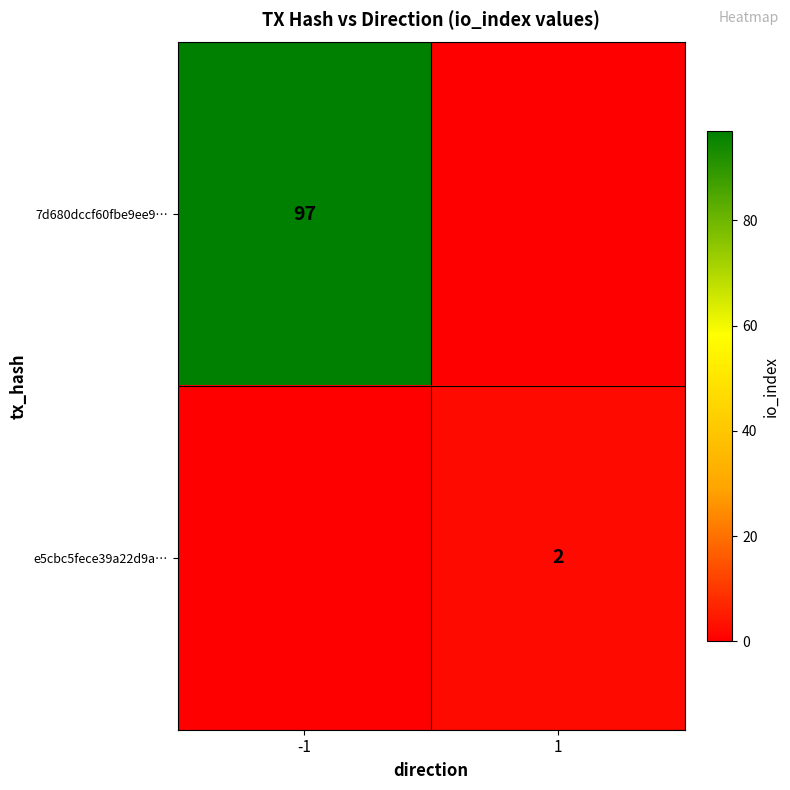

True or false: 7d680dccf60fbe9ee9… has a value of 97 at -1.

True